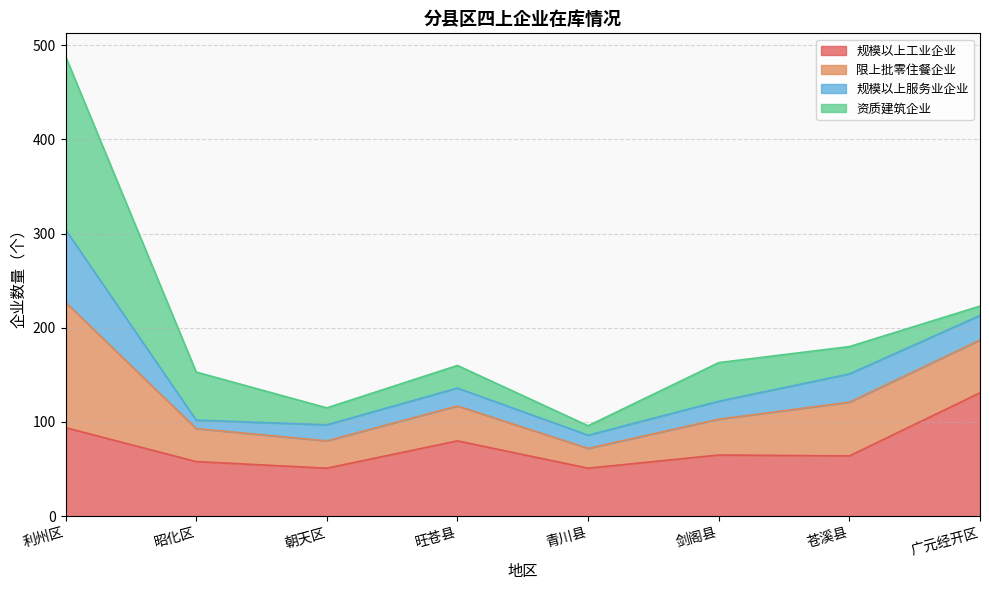

How many lines are shown in the chart?

4